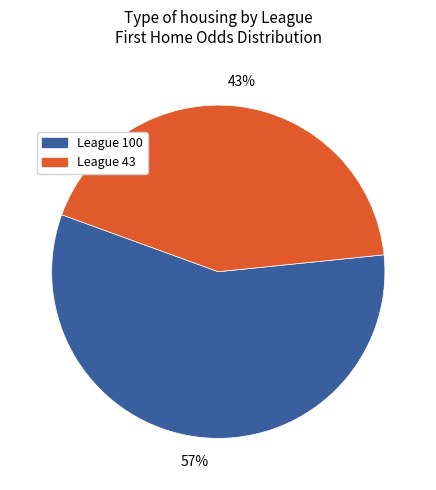

Do League 43 and League 100 together represent more than half of the pie?

Yes